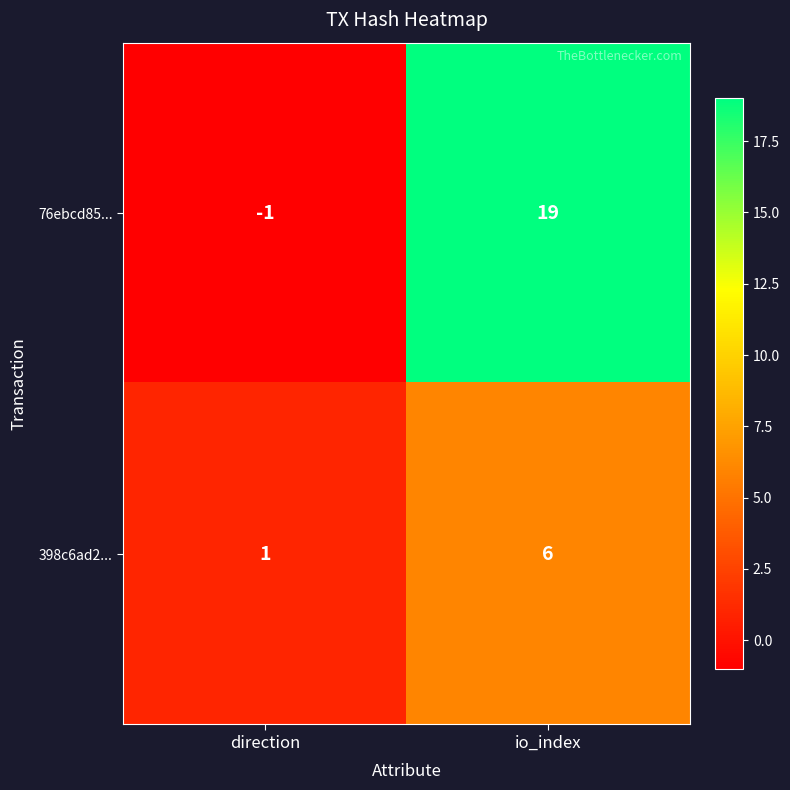

Which series has the widest spread of values?

76ebcd85...